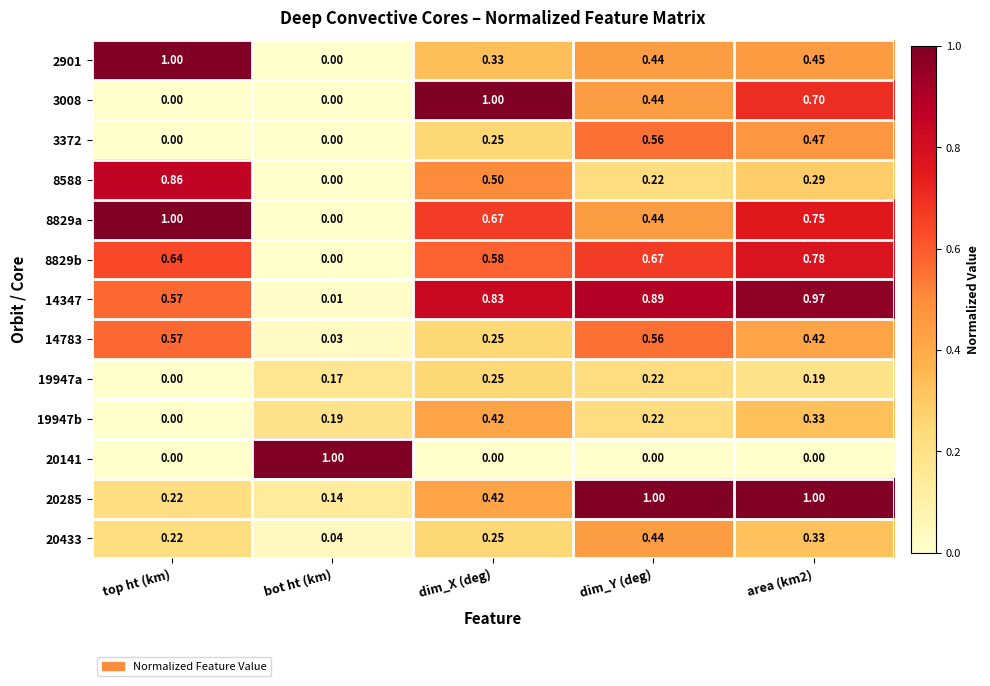

Which category has the lowest value in the 2901 series?

bot ht (km)